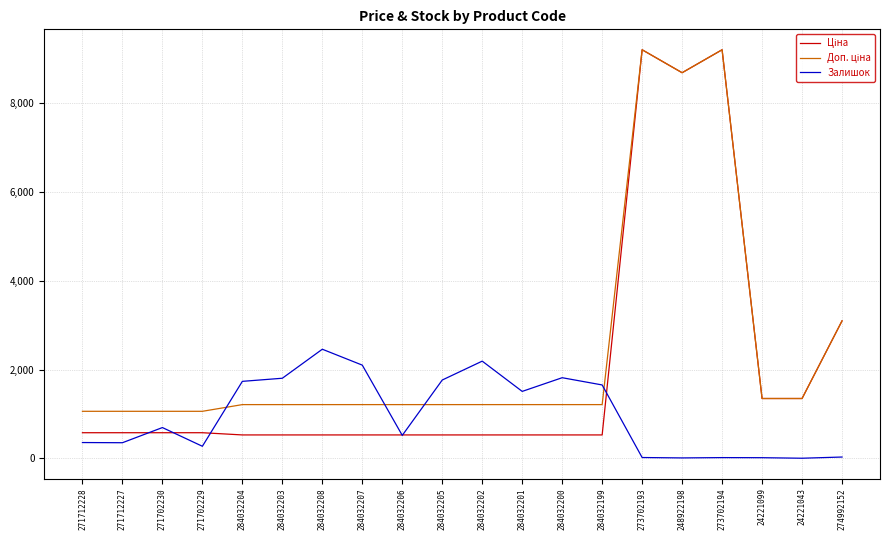

What is the total value across all series at 271712227?

1991.1